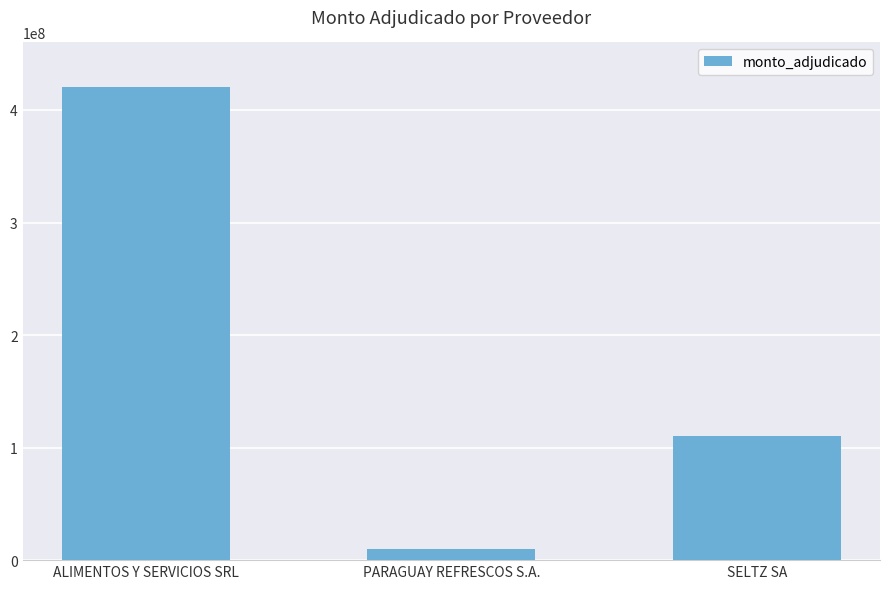

Reading right to left, what are all the values shown in this chart?

110000000	10000000	420000000